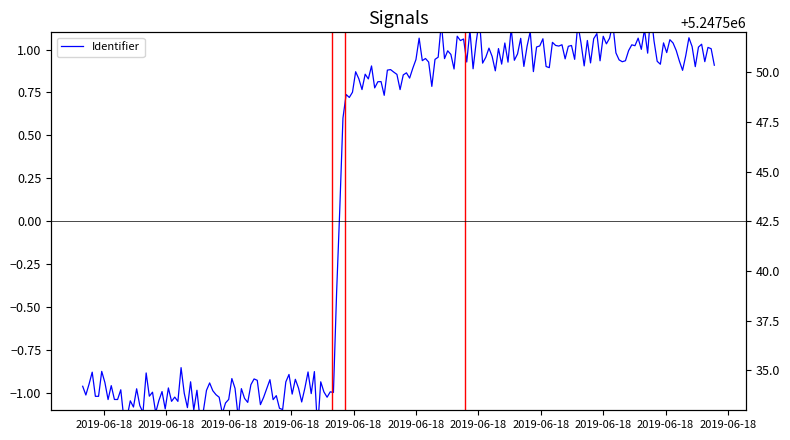

At which category does the chart reach its peak across all series?

2019-06-18 21:58:44